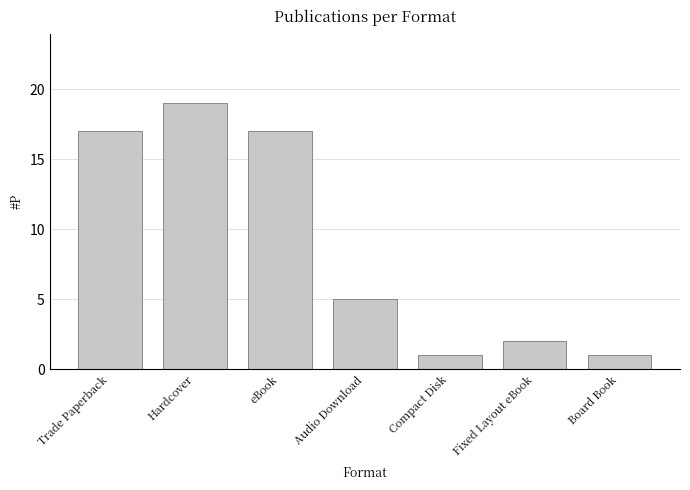

How many series are shown in this chart?

1